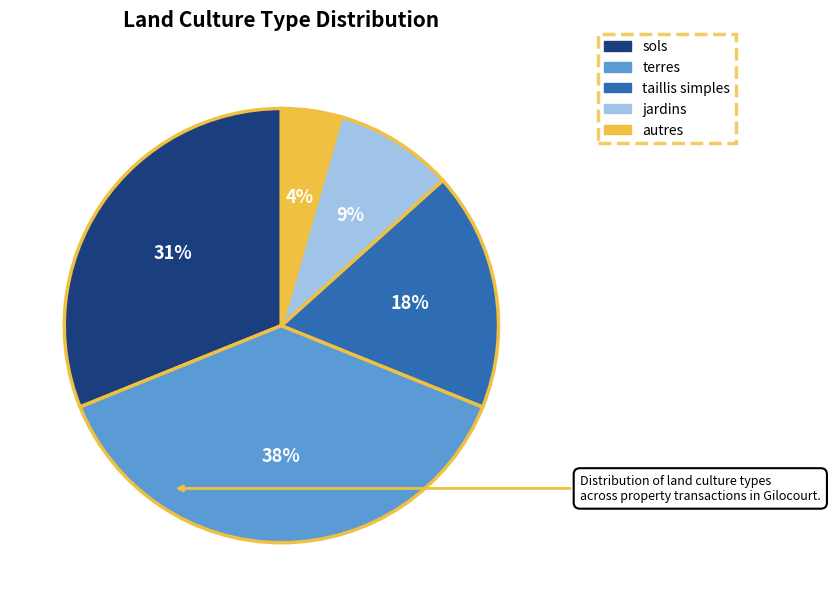

How many slices are in this pie chart?

5